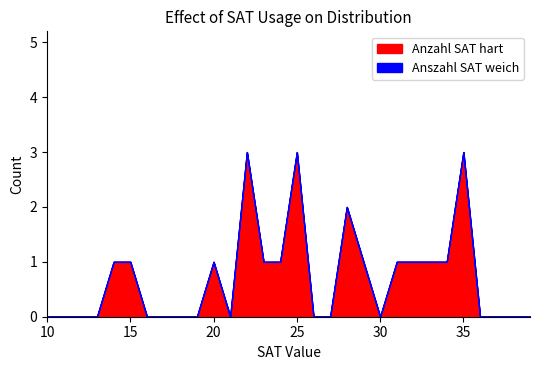

Which series has the largest total across all categories?

Anzahl SAT hart